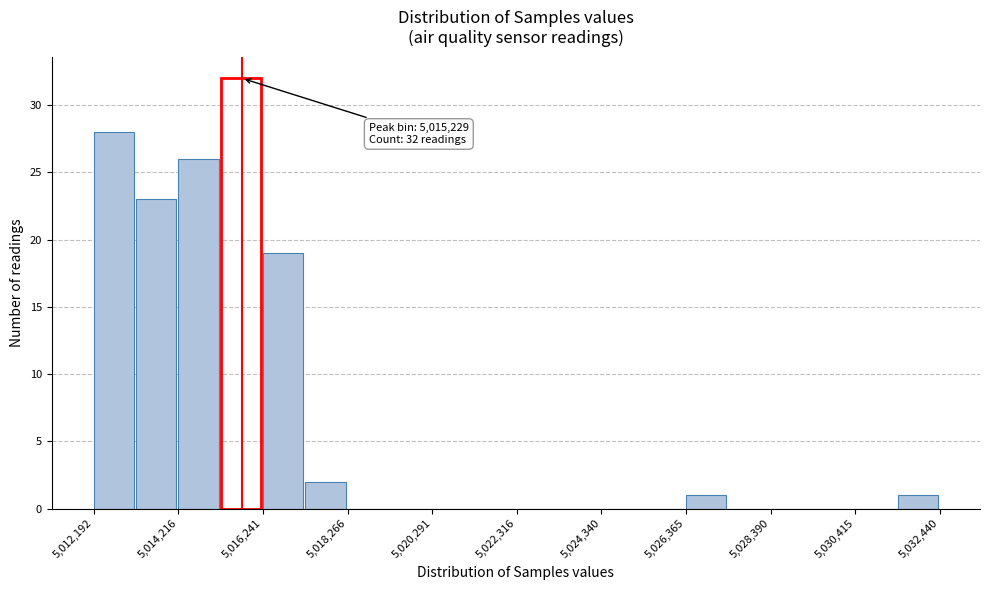

Read against the x-axis, roughly where is the centre of the tallest bar?

5015500